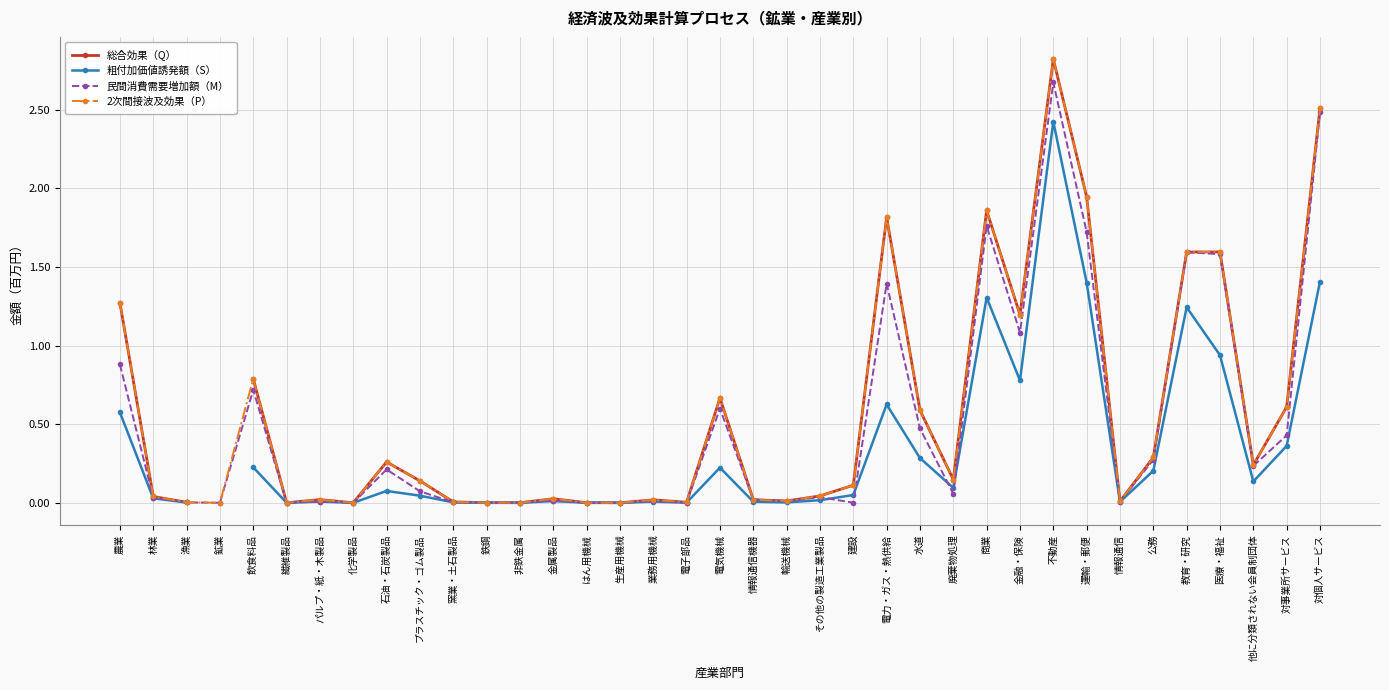

List the labels in order of 2次間接波及効果（P） value, largest first.

不動産, 対個人サービス, 運輸・郵便, 商業, 電力・ガス・熱供給, 医療・福祉, 教育・研究, 農業, 金融・保険, 飲食料品, 電気機械, 対事業所サービス, 水道, 公務, 石油・石炭製品, 他に分類されない会員制団体, 廃棄物処理, プラスチック・ゴム製品, 建設, その他の製造工業製品, 林業, 金属製品, パルプ・紙・木製品, 情報通信機器, 業務用機械, 輸送機械, 情報通信, 窯業・土石製品, 電子部品, 漁業, 鉄鋼, はん用機械, 非鉄金属, 鉱業, 繊維製品, 化学製品, 生産用機械